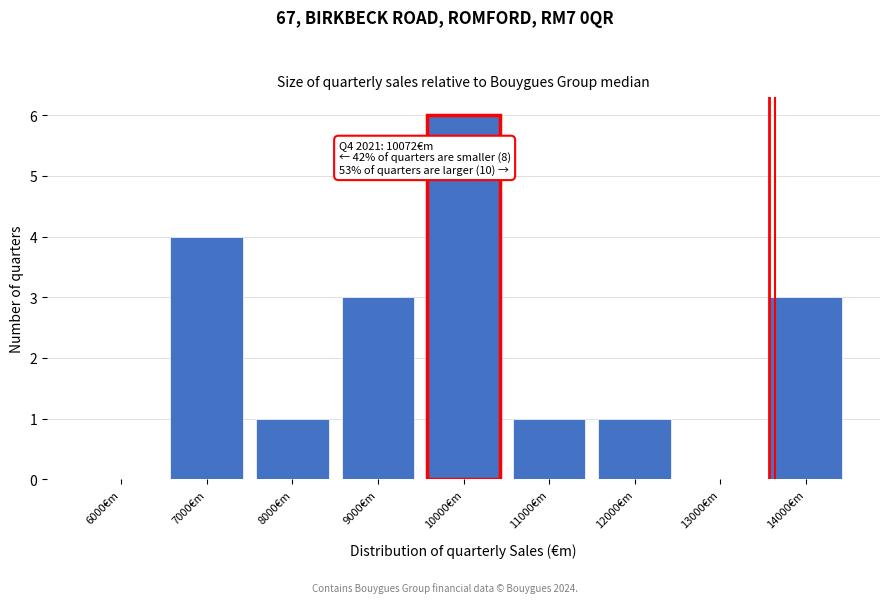

Reading left to right, transcribe all the data shown in this chart.

6000€m=0	7000€m=4	8000€m=1	9000€m=3	10000€m=6	11000€m=1	12000€m=1	13000€m=0	14000€m=3